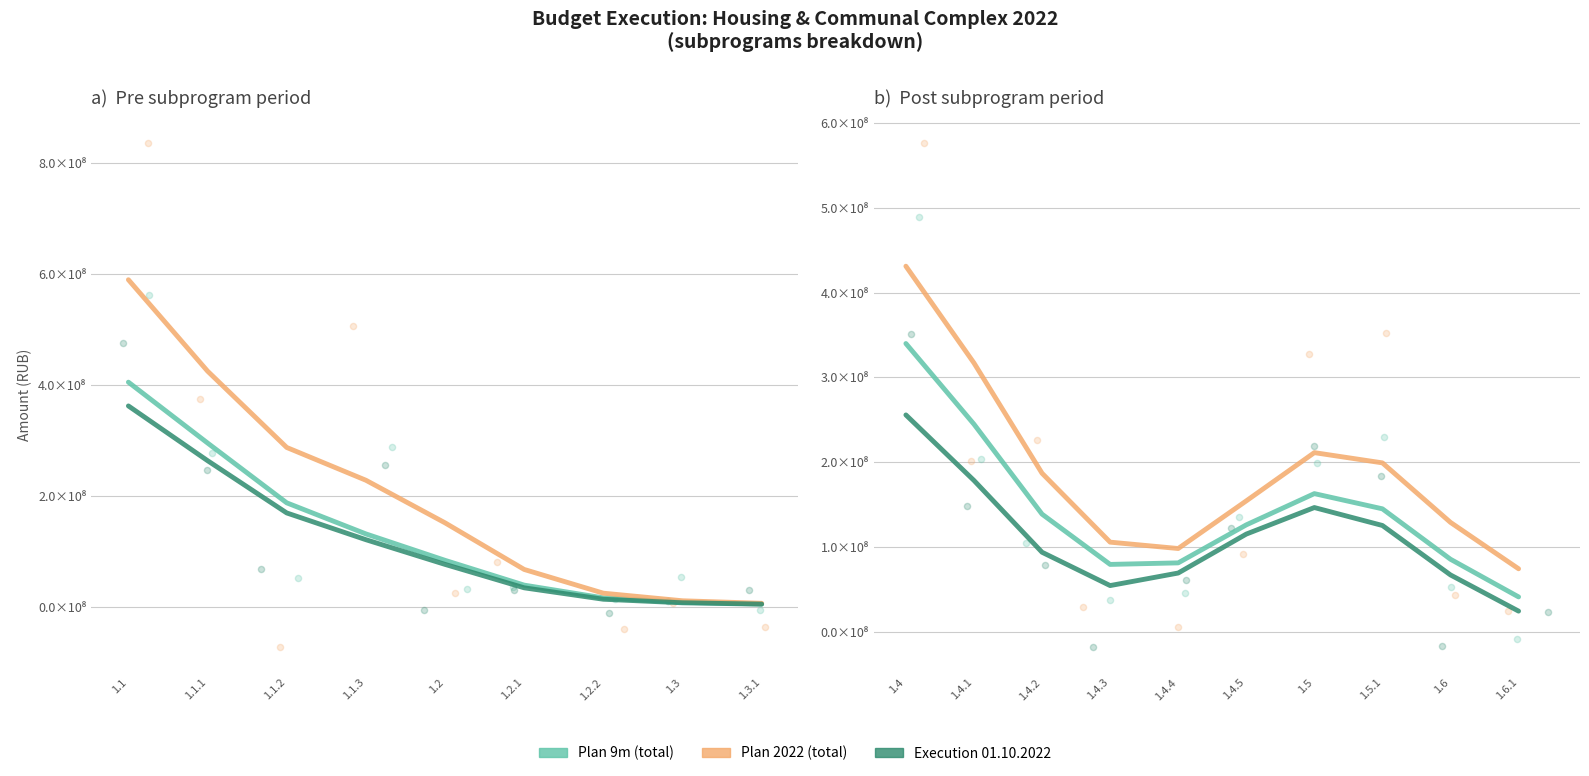

Which series reaches the maximum Y coordinate?

Plan 2022 (total)